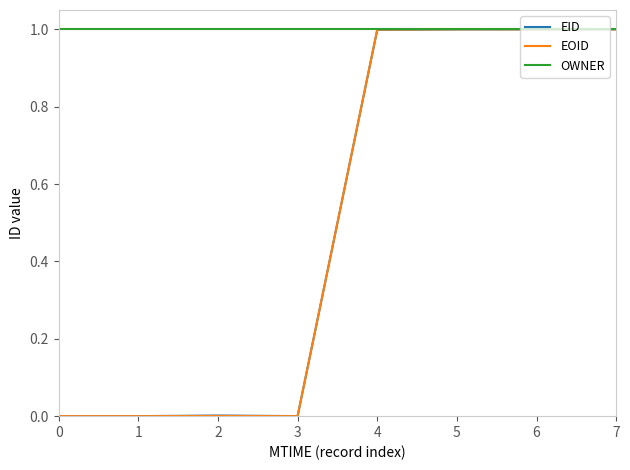

What is the greatest value displayed?

1.0